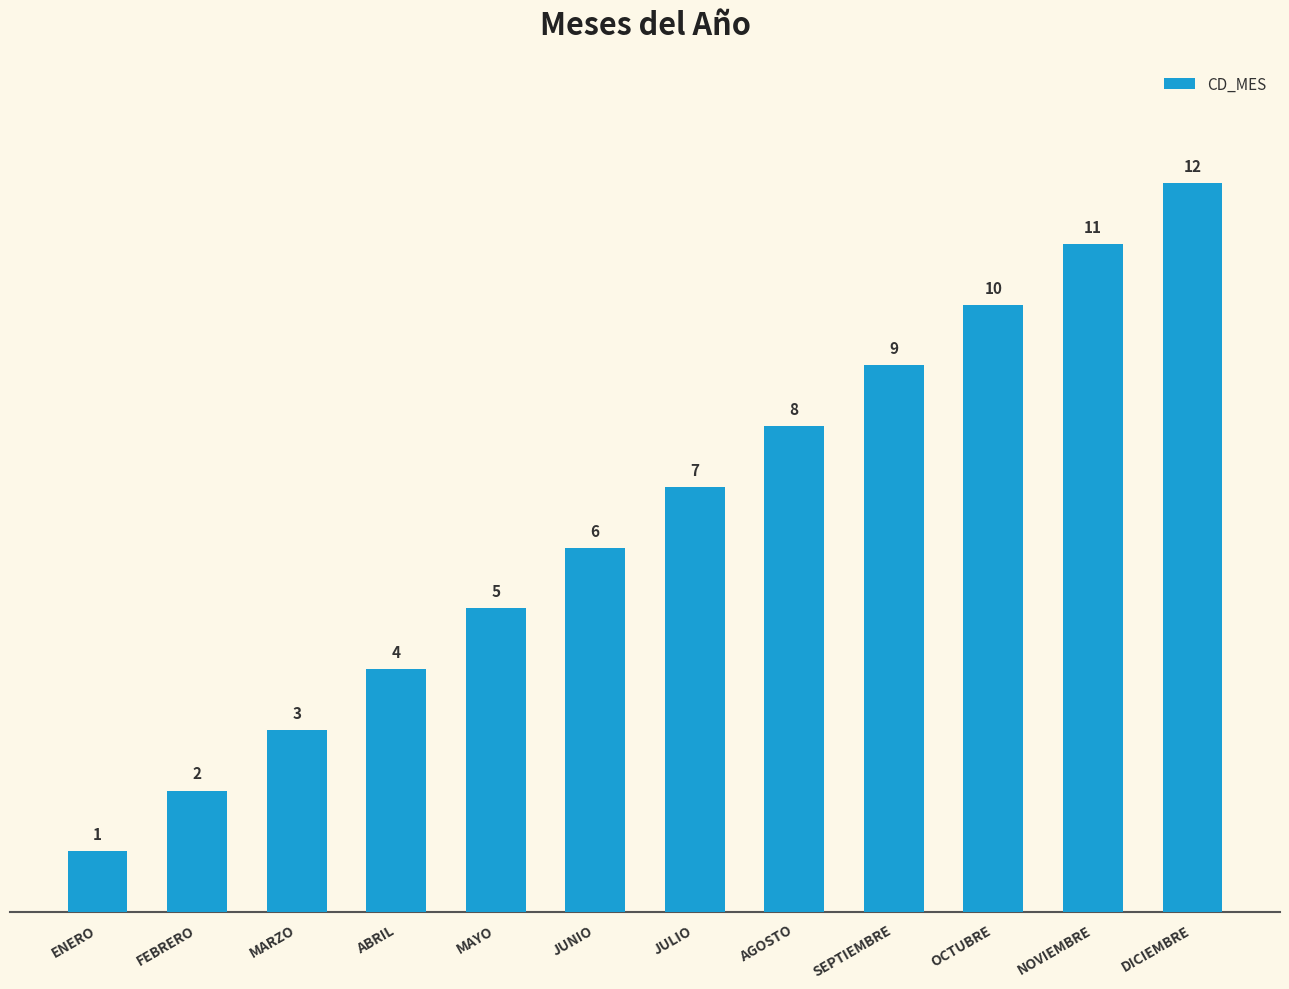

What is the change in value from ABRIL to DICIEMBRE?

+8